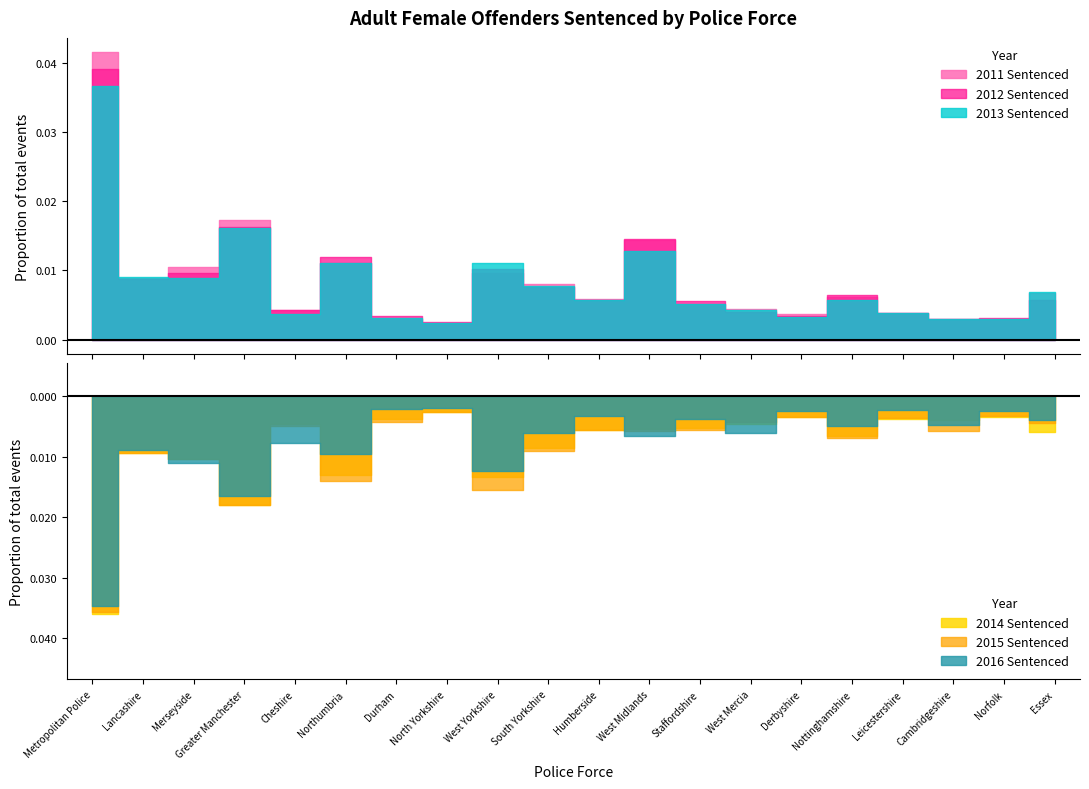

The 2011 Sentenced series shows 8121 at Cheshire. True or false?

False